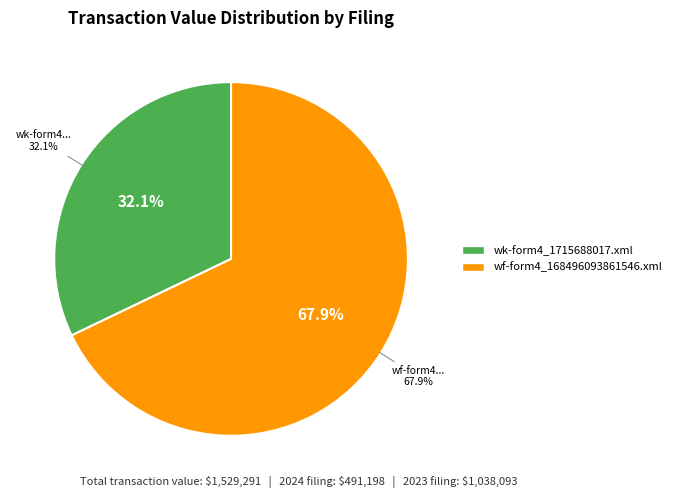

How many slices are in this pie chart?

2